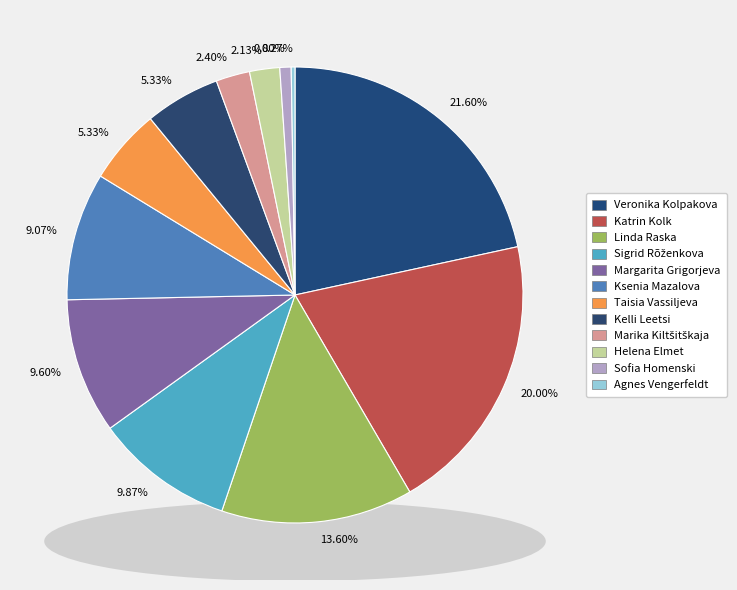

To the nearest percent, what percentage of the pie is Margarita Grigorjeva?

10%